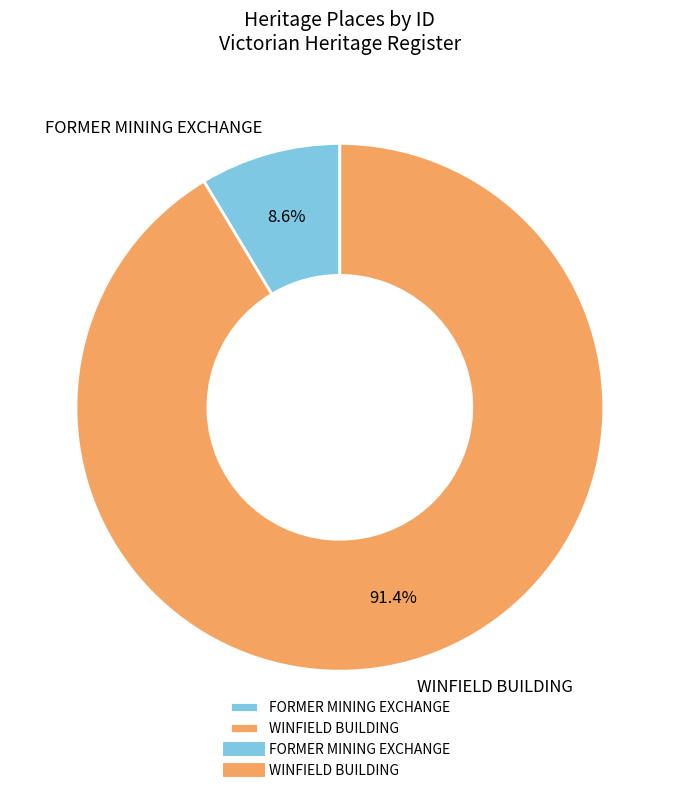

What percentage is NOT represented by FORMER MINING EXCHANGE?

91.4%